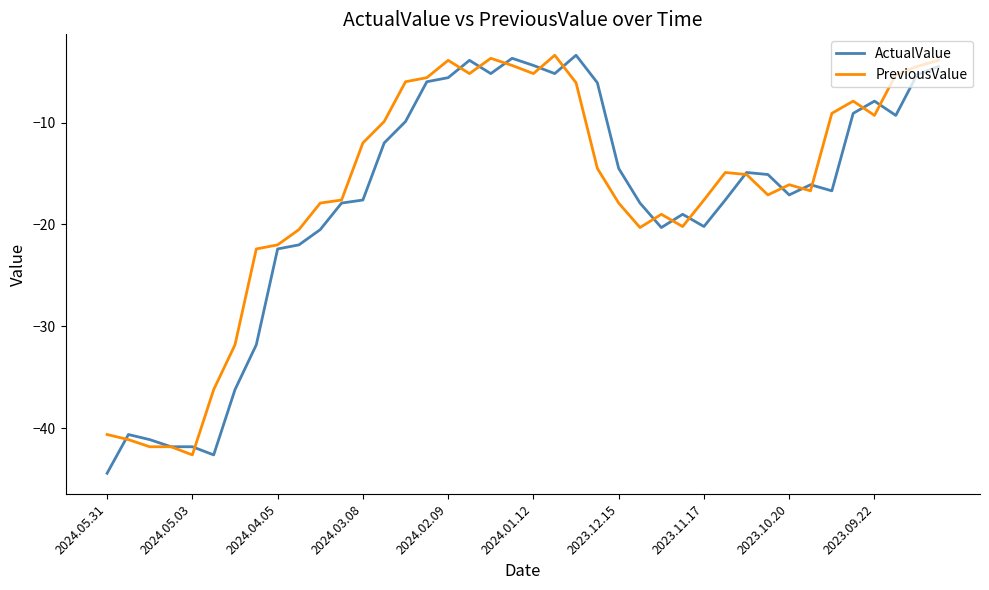

What is the greatest value displayed?

-3.4